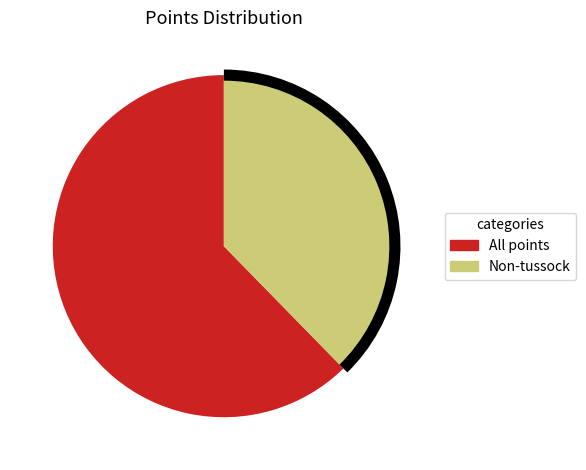

The All points slice represents 62% of the pie. True or false?

True